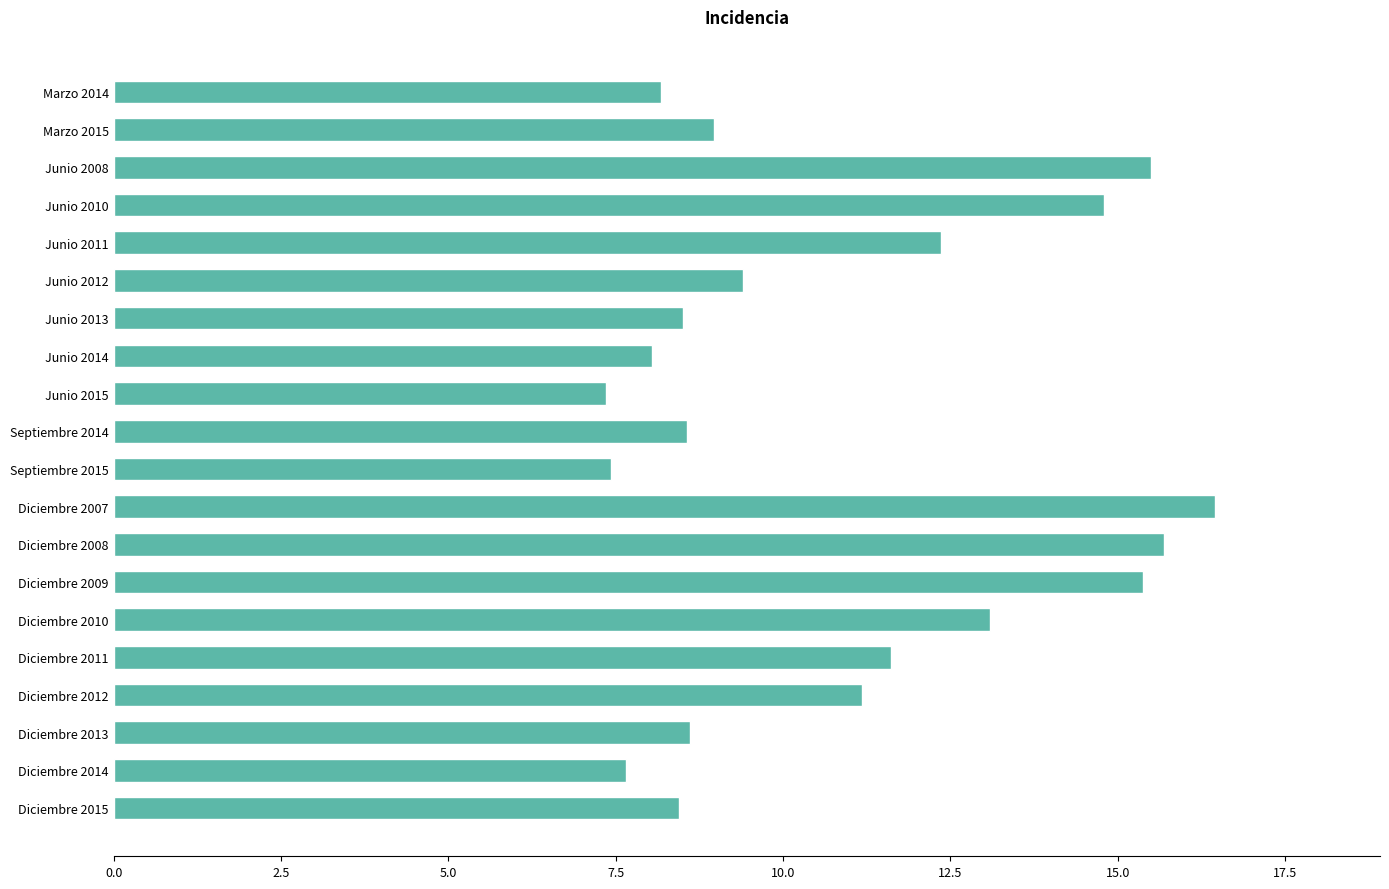

What is the difference between the maximum and minimum values?

9.1